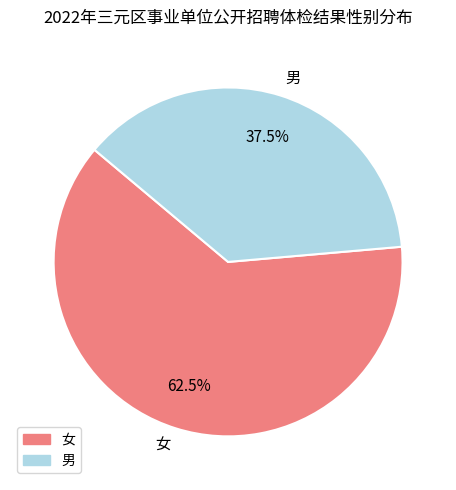

Is there any slice that represents more than half of the pie?

Yes